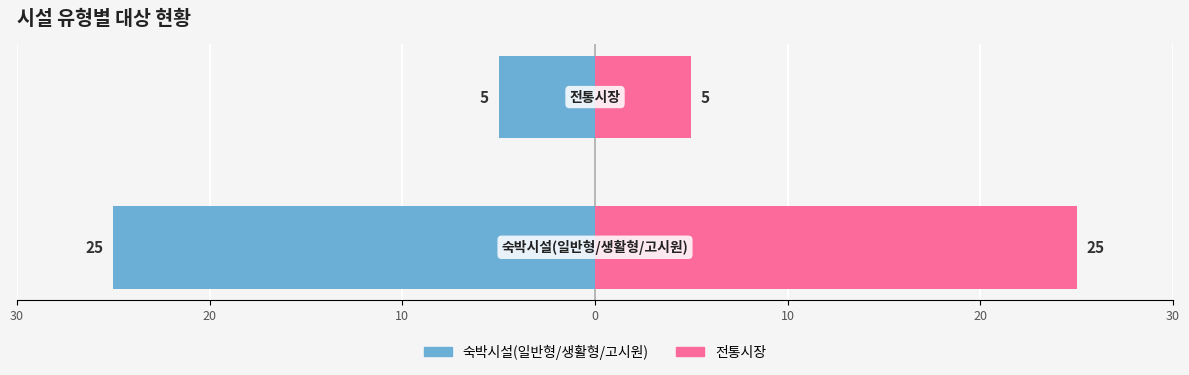

Reading left to right, transcribe all the data shown in this chart.

숙박시설 계: 30=-25	20=-5
전통시장 계: 30=25	20=5